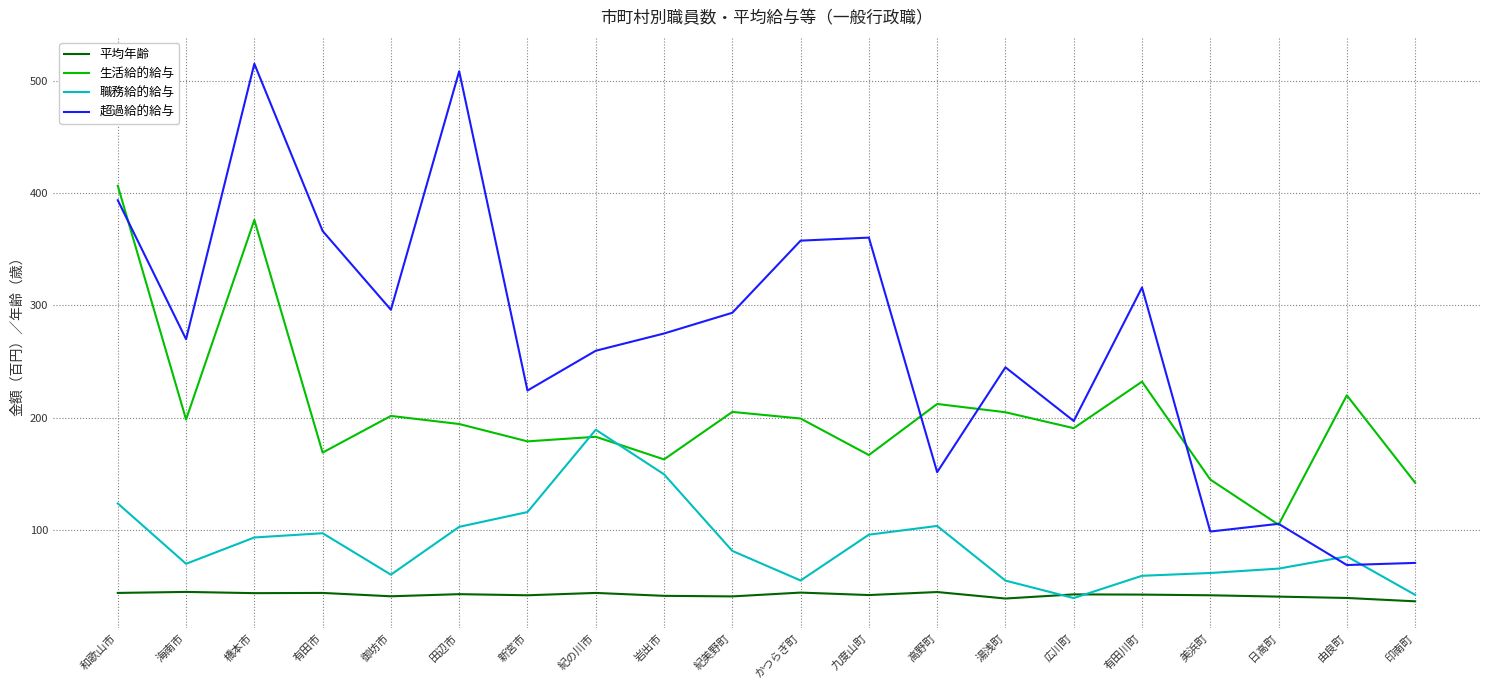

Where is the first local maximum for 超過給的給与?

橋本市